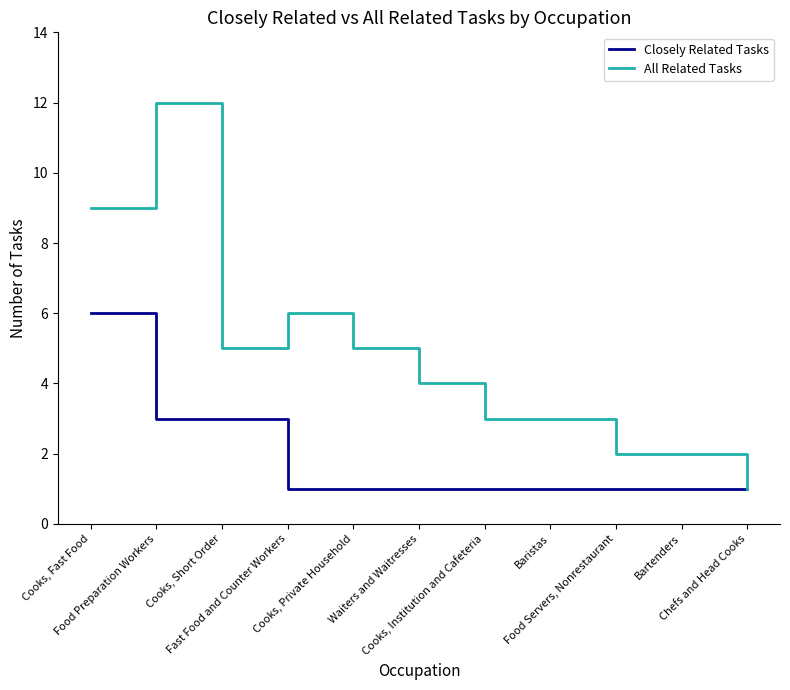

What is the minimum value shown in the chart?

1